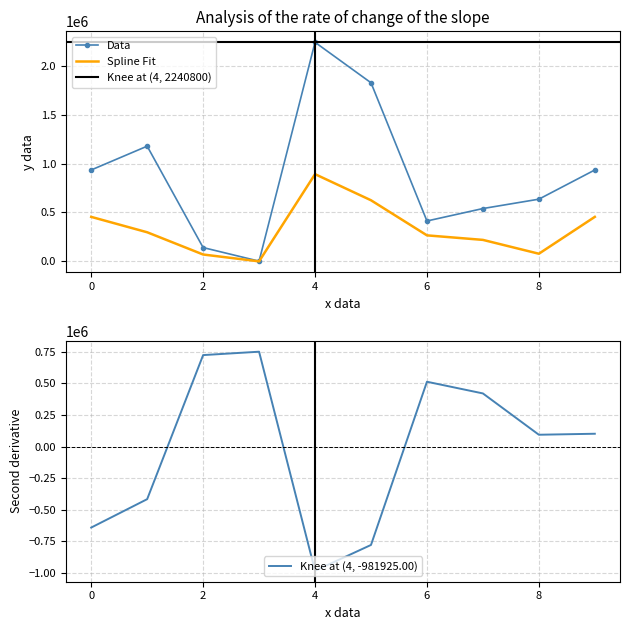

The value of Spline Fit at 6 is 265908.4. True or false?

True